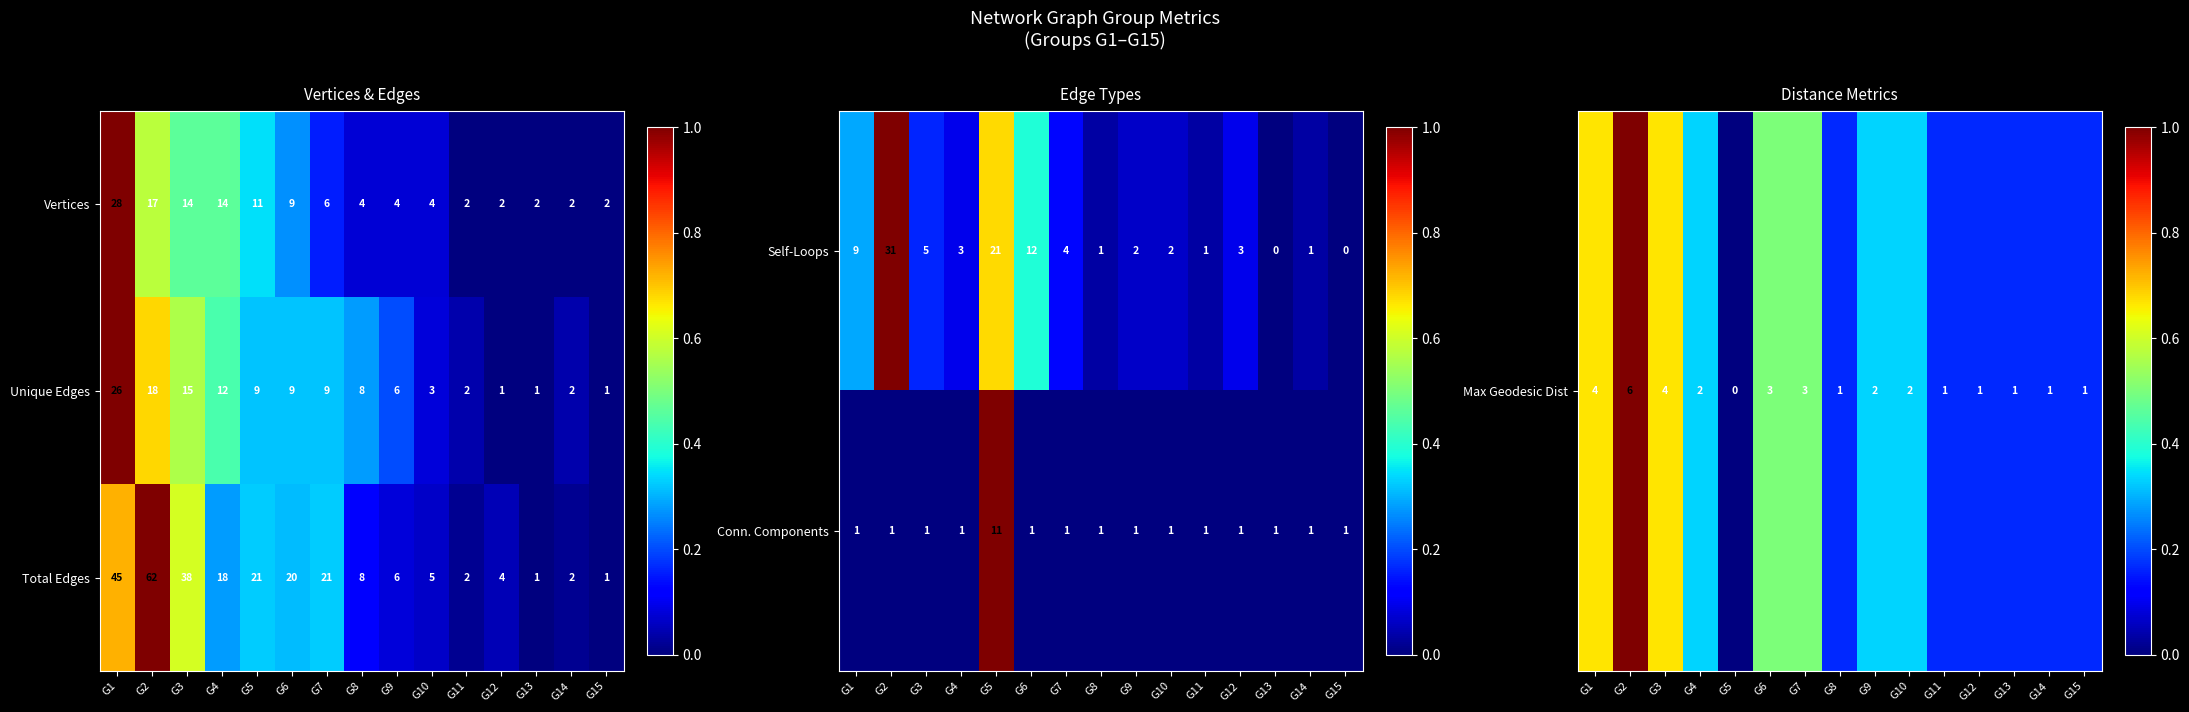

The value of Vertices at G4 is 23. True or false?

False